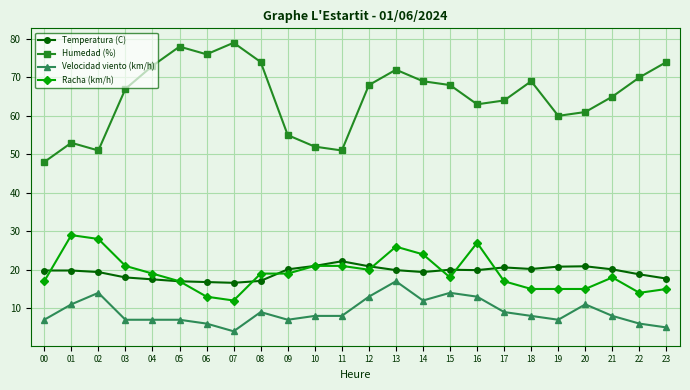

Rank the series at 18 from lowest to highest value.

Velocidad viento (km/h), Racha (km/h), Temperatura (C), Humedad (%)